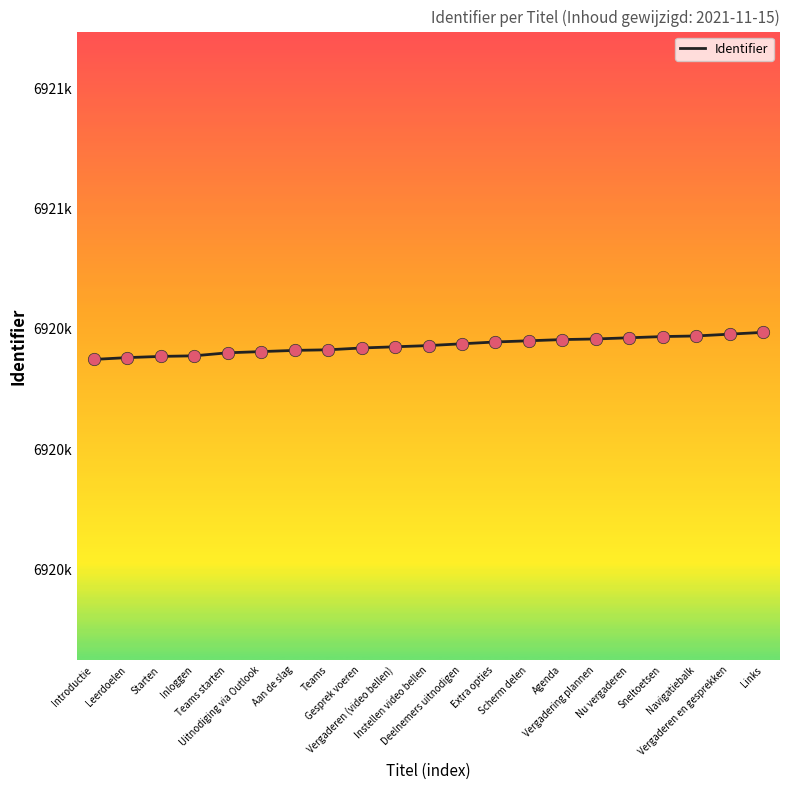

Which has a higher value, Scherm delen or Teams?

Scherm delen